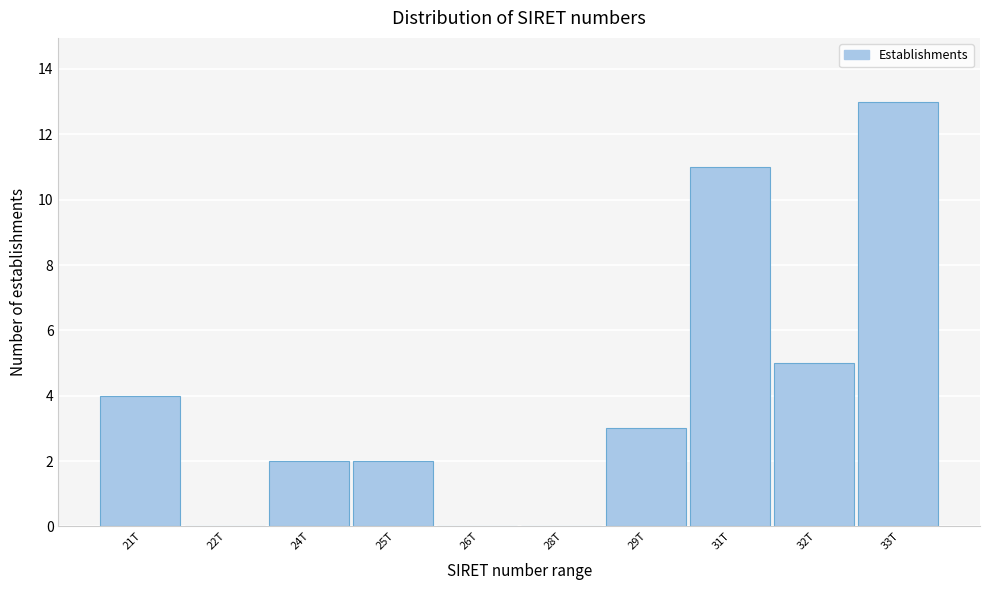

Reading left to right, list all the values displayed in this chart.

21T=4	22T=0	24T=2	25T=2	26T=0	28T=0	29T=3	31T=11	32T=5	33T=13